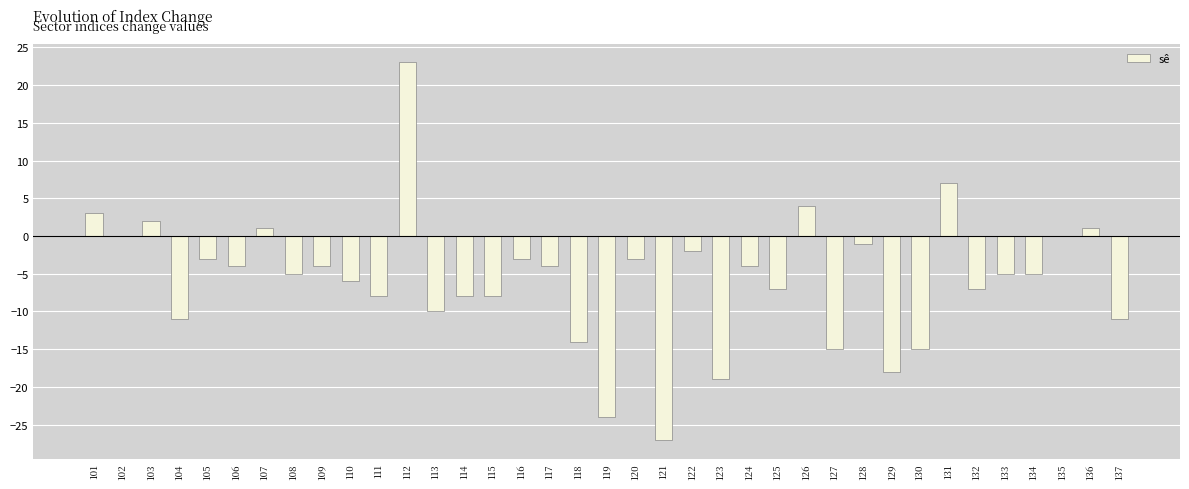

What is the sum of all values?

-210